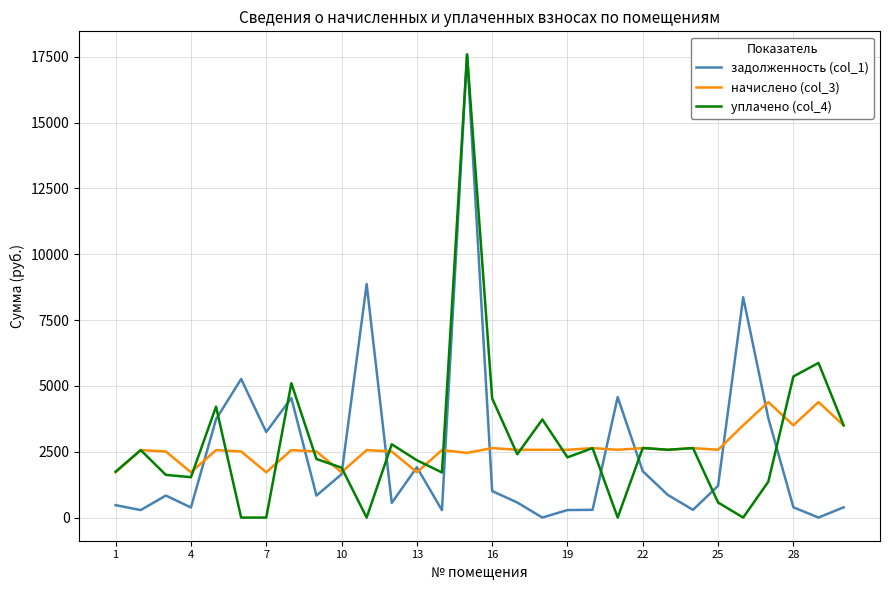

What is the value of the начислено (col_3) point at the 30th from the left?

3504.2